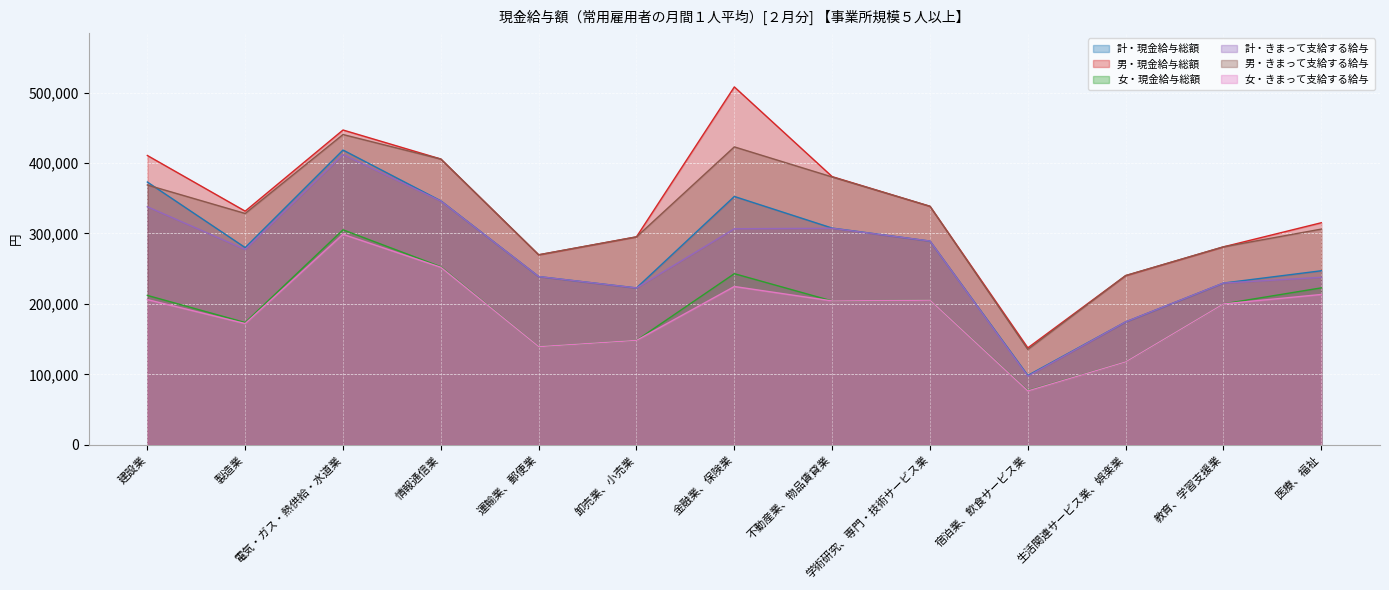

The value of 計・現金給与総額 at 製造業 is 82932. True or false?

False